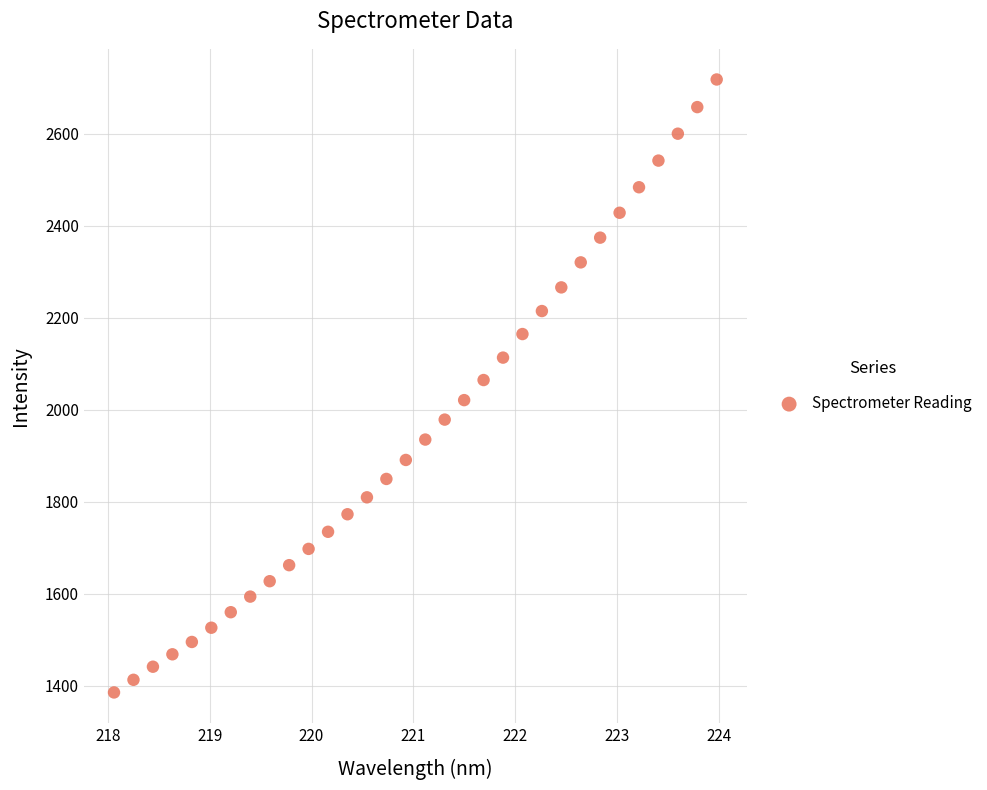

What is the range of Y values (max minus min)?

1332.2